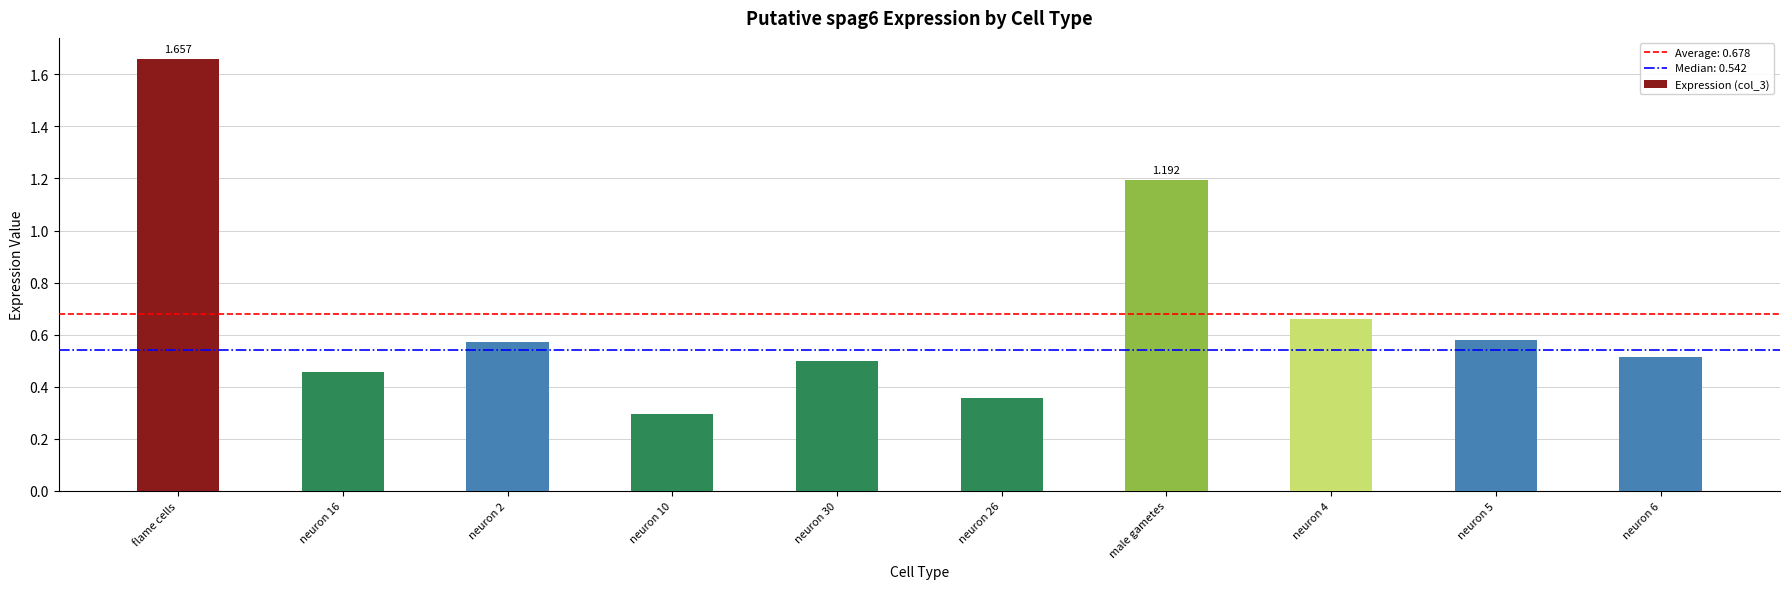

What is the difference between the maximum and second lowest values?

1.3